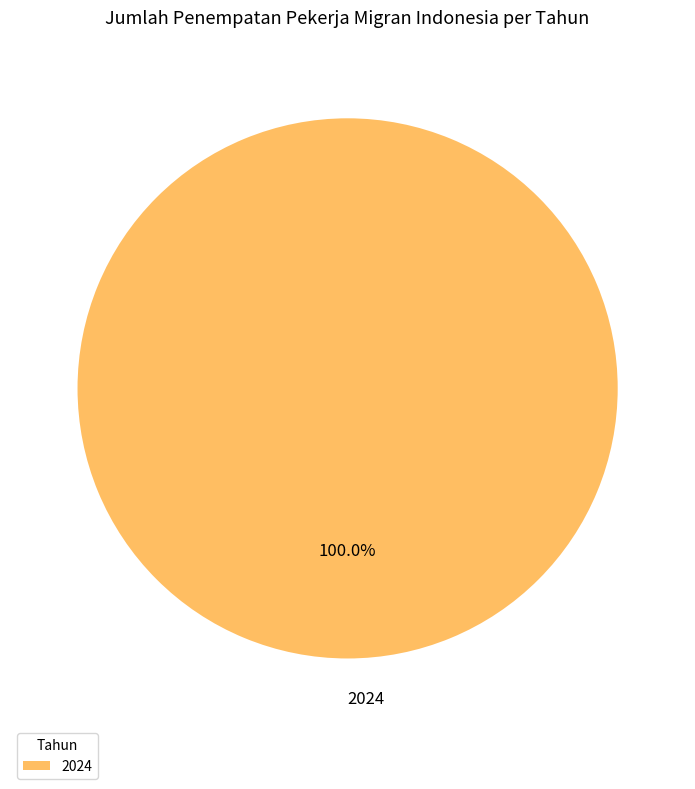

What is the majority slice?

2024